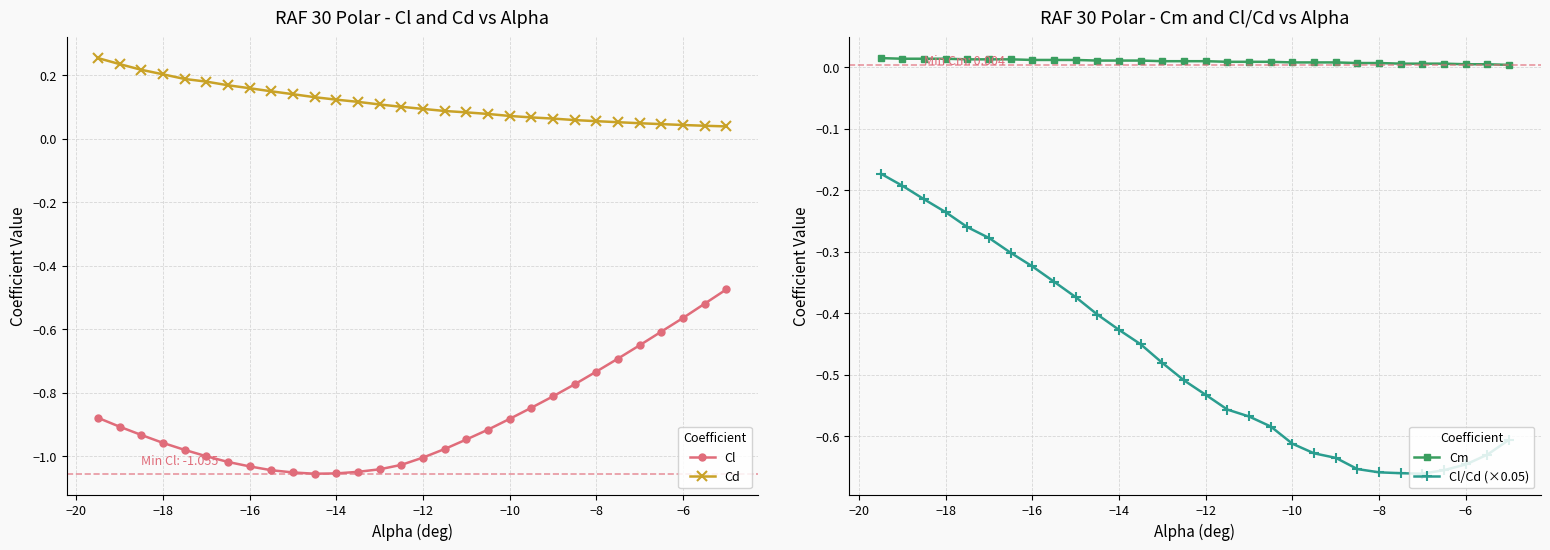

True or false: Cm and Cl/Cd (×0.05) intersect in this chart.

False